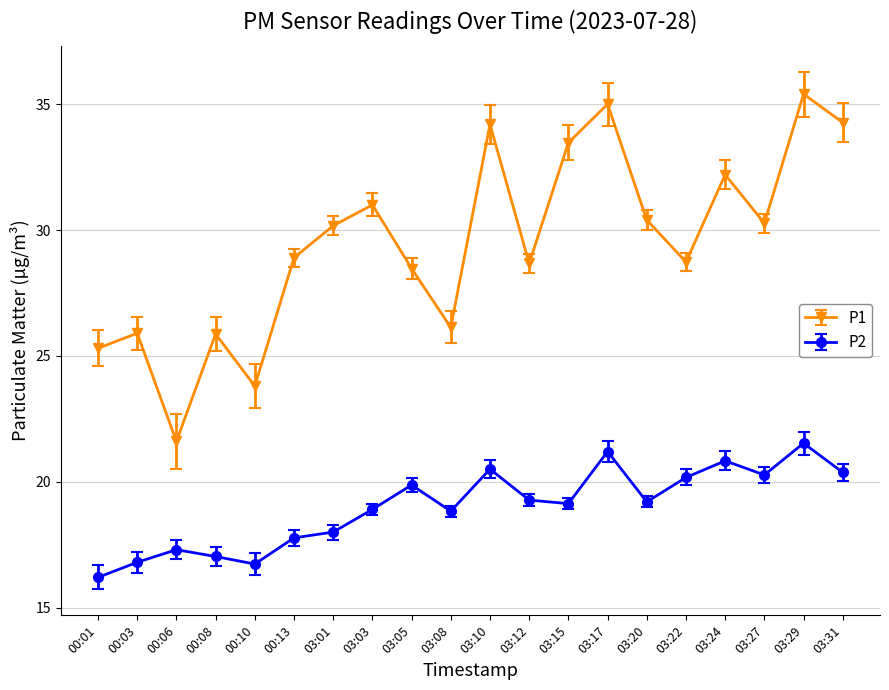

The value of P2 at 03:22 is 33.8. True or false?

False